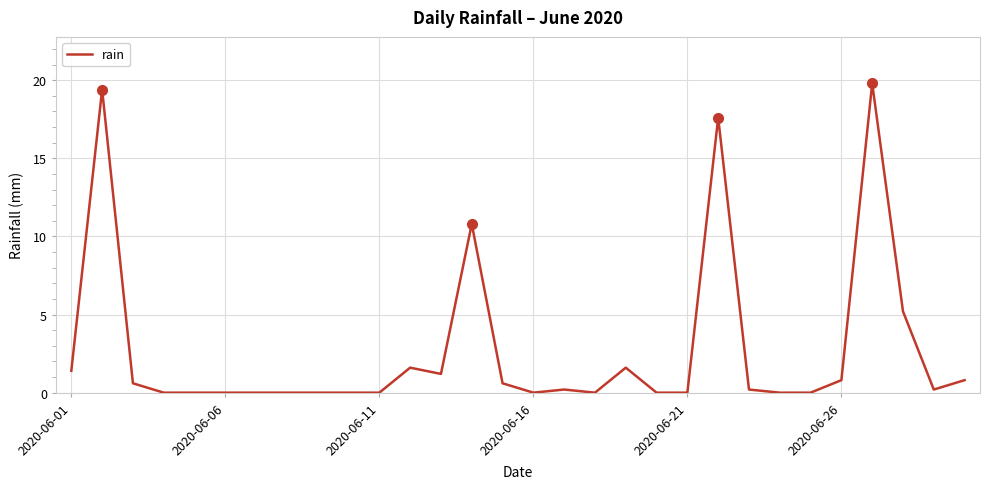

What is the maximum value shown in the chart?

19.8